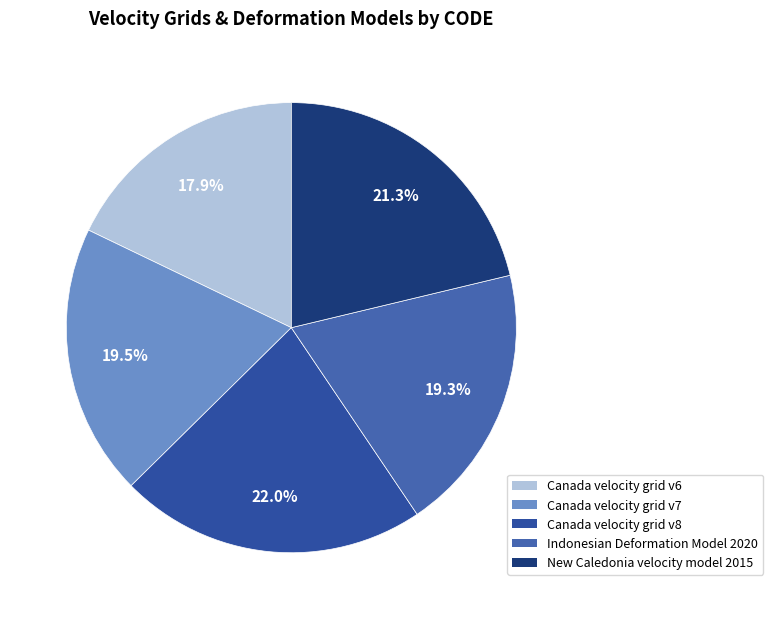

How many slices are in this pie chart?

5